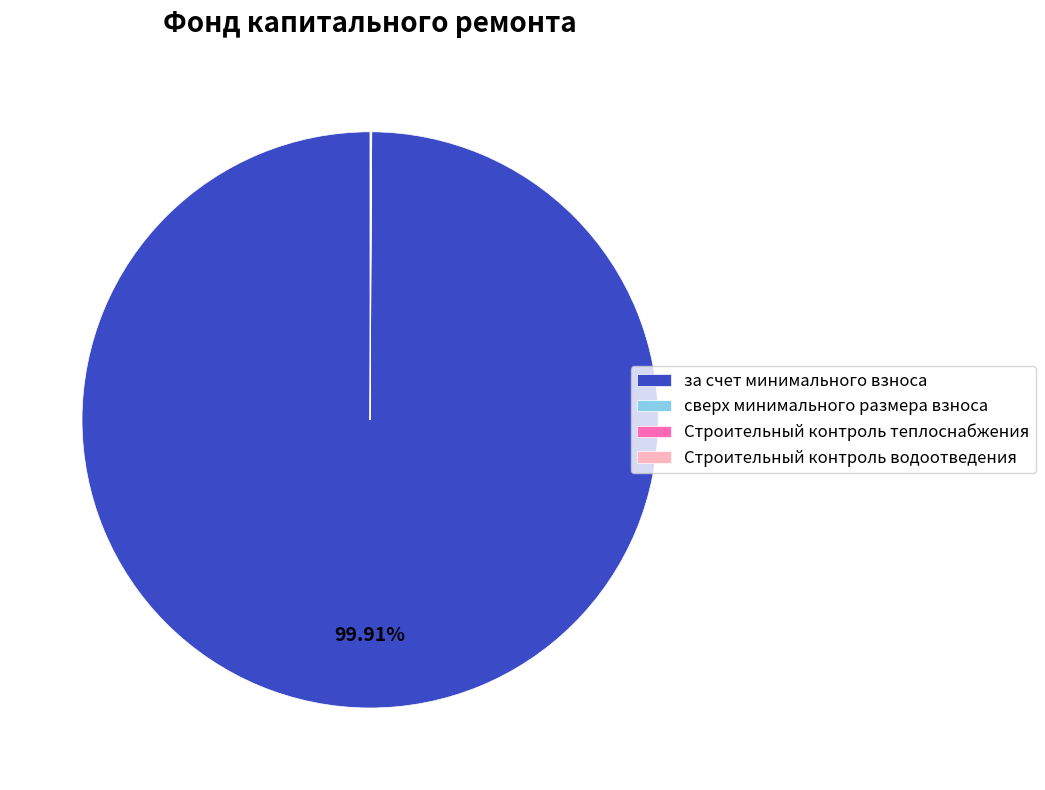

What is the largest slice in the pie chart?

за счет минимального взноса